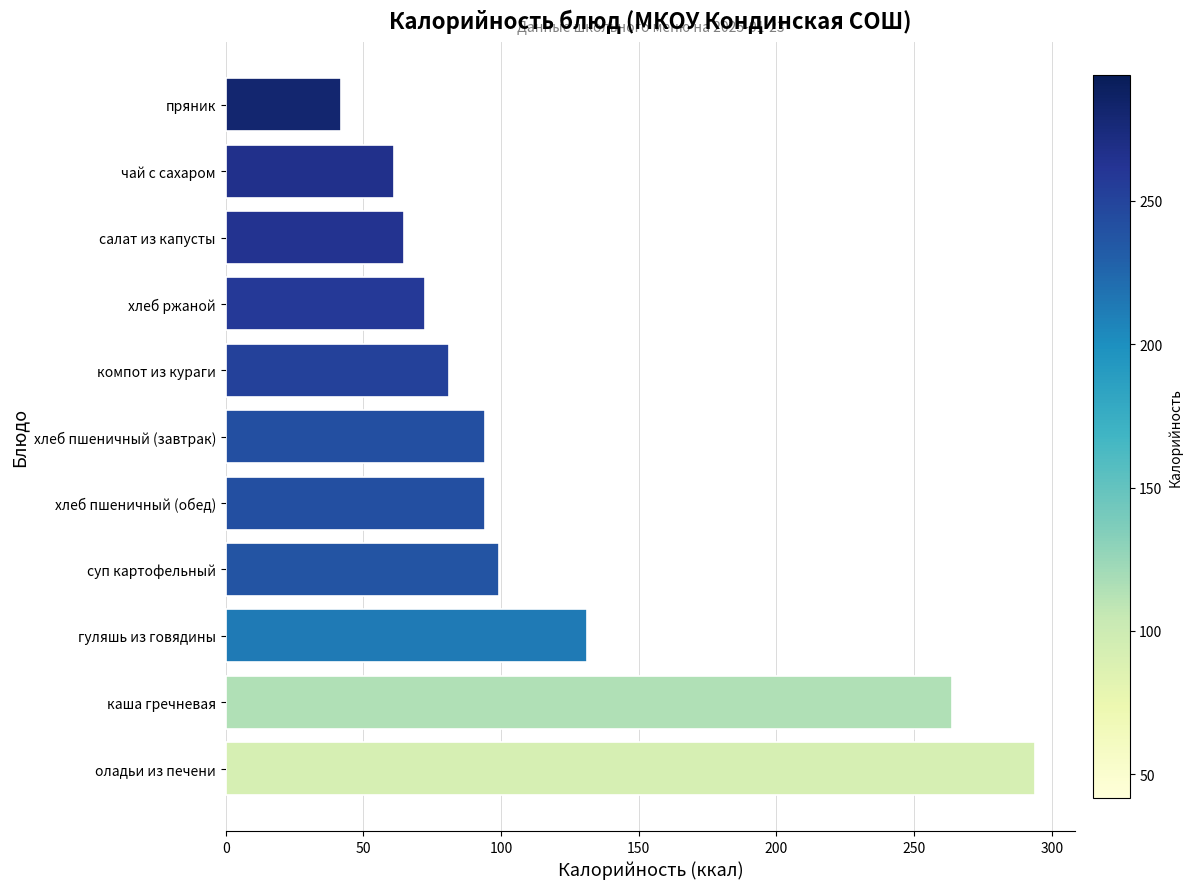

At which label is the value closest to 167?

гуляшь из говядины